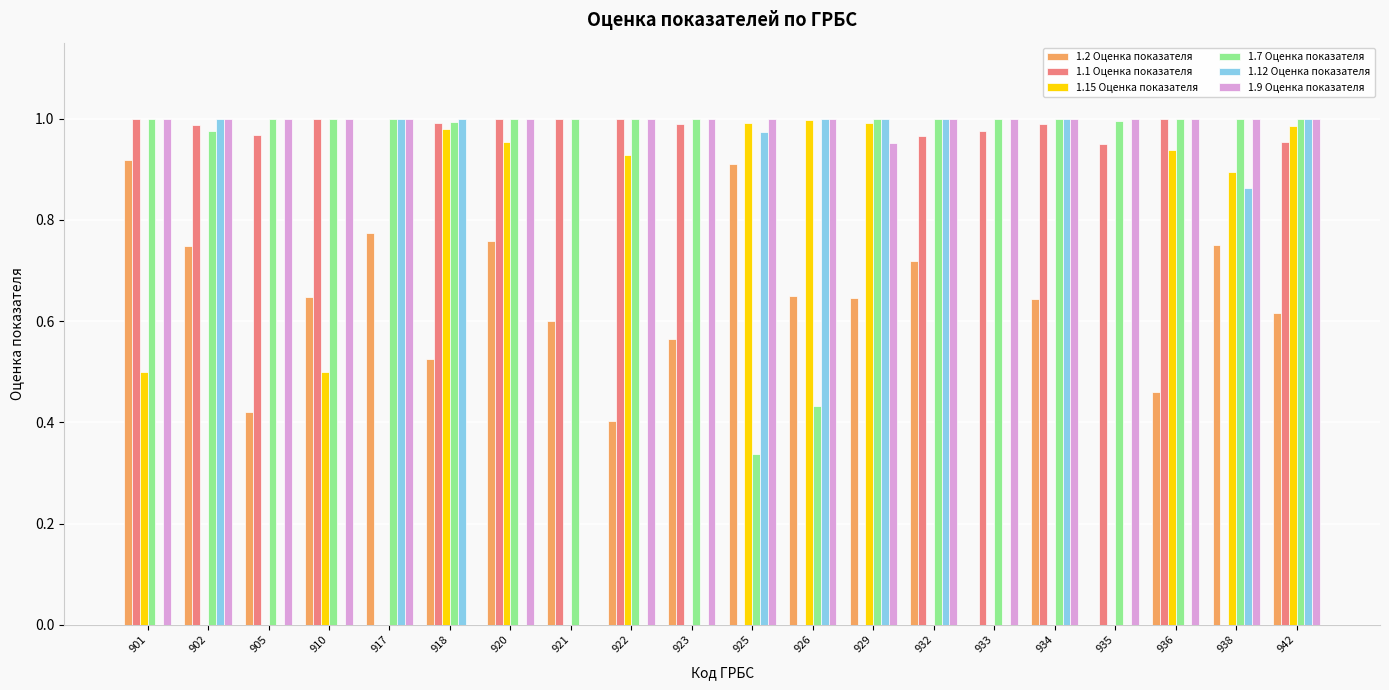

Is it true that 1.2 Оценка показателя equals 0.0 at 935?

True